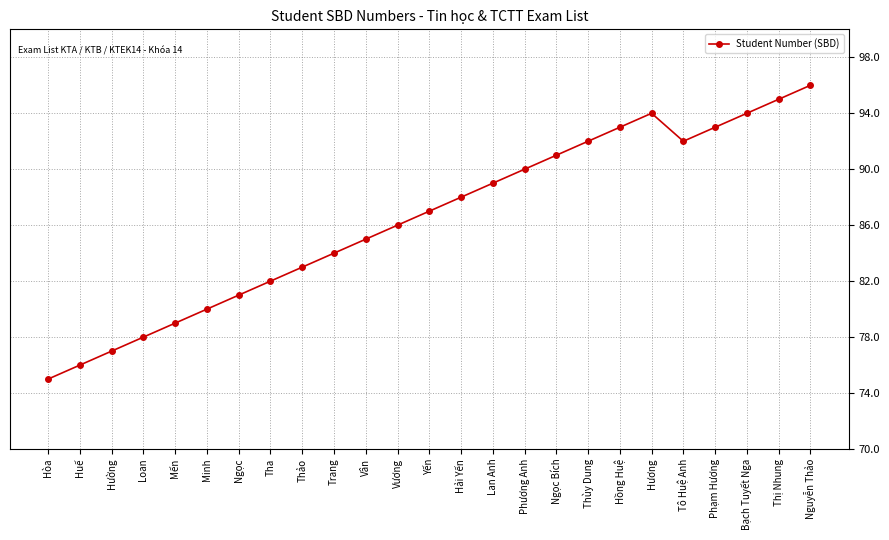

True or false: there are more than 2 points higher than both neighbors.

False